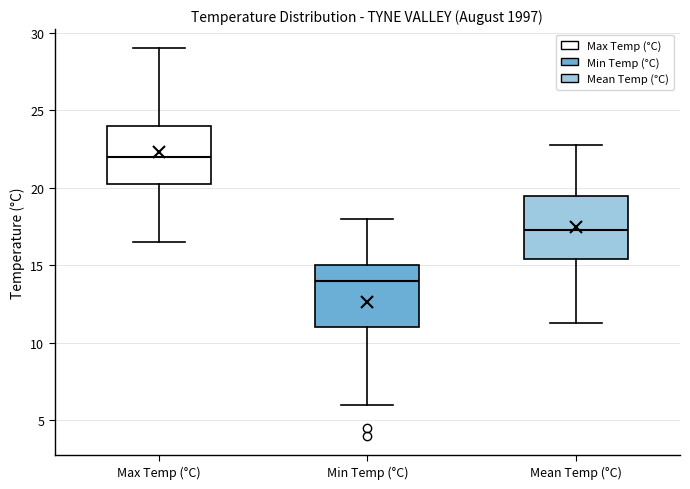

Which box has the highest median line?

Max Temp (°C)